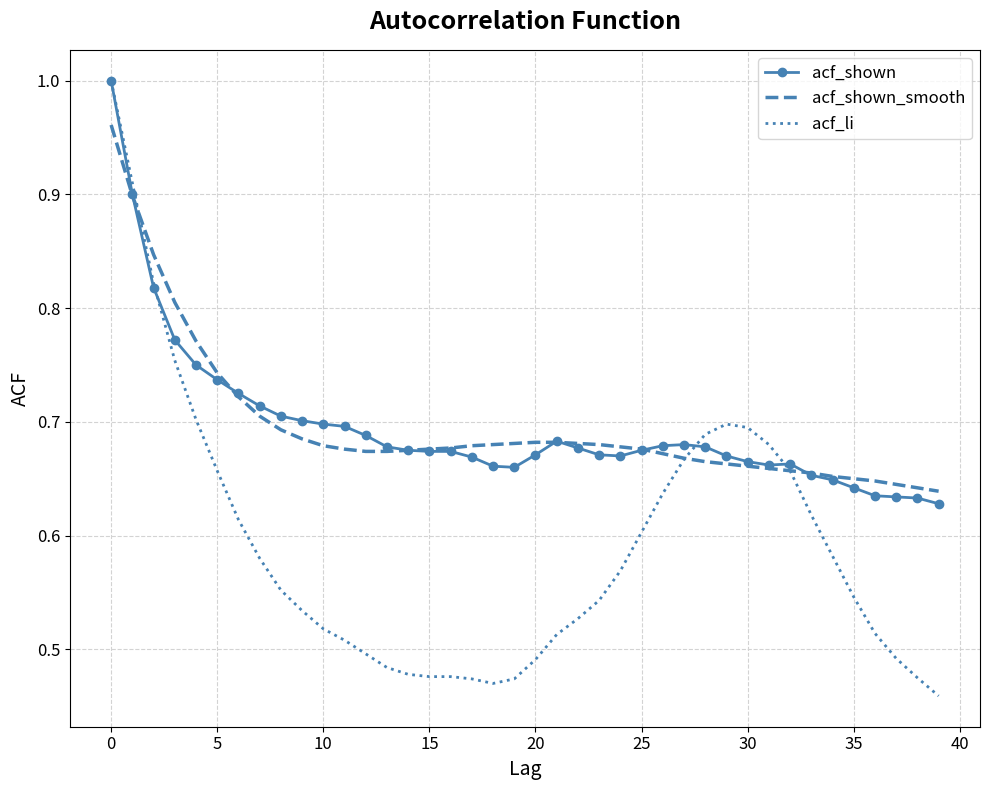

Which series has the widest spread of values?

acf_li